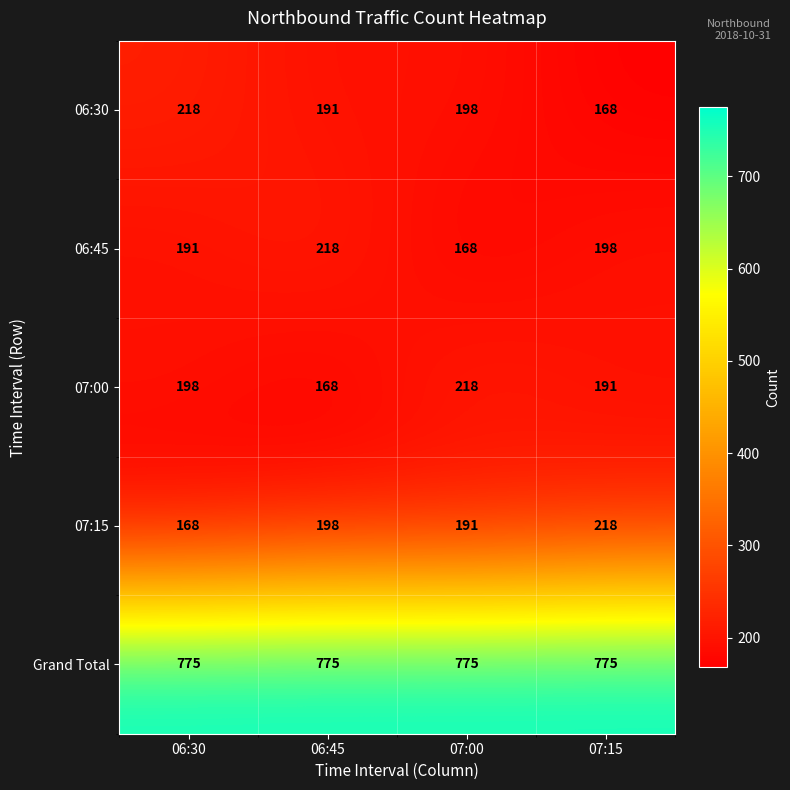

Count the 06:30 values in the range 191 to 218.

3